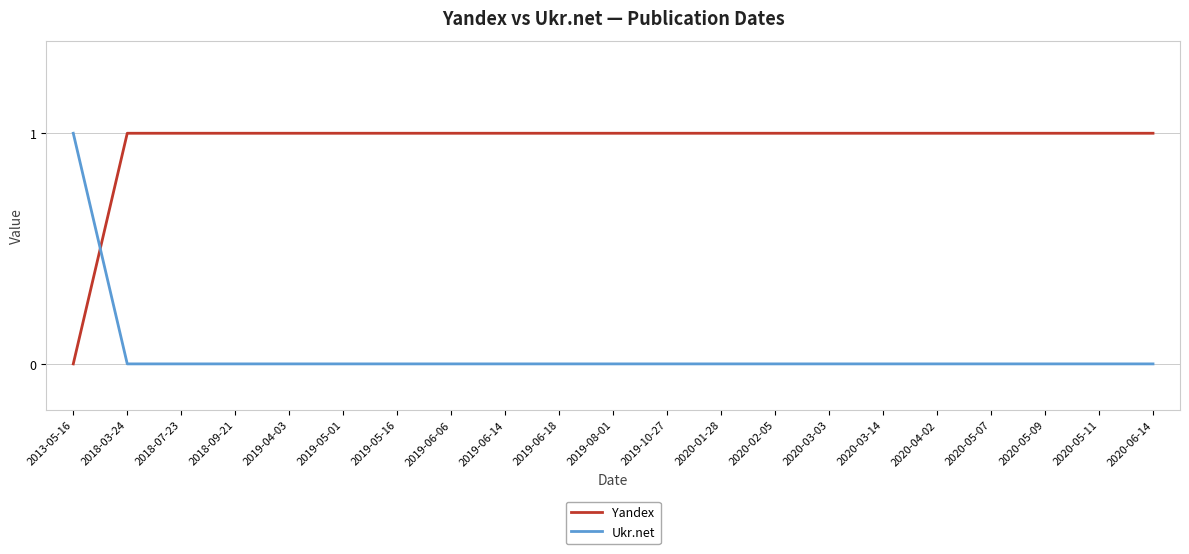

Which series ends up on top after the final intersection of Yandex and Ukr.net?

Yandex